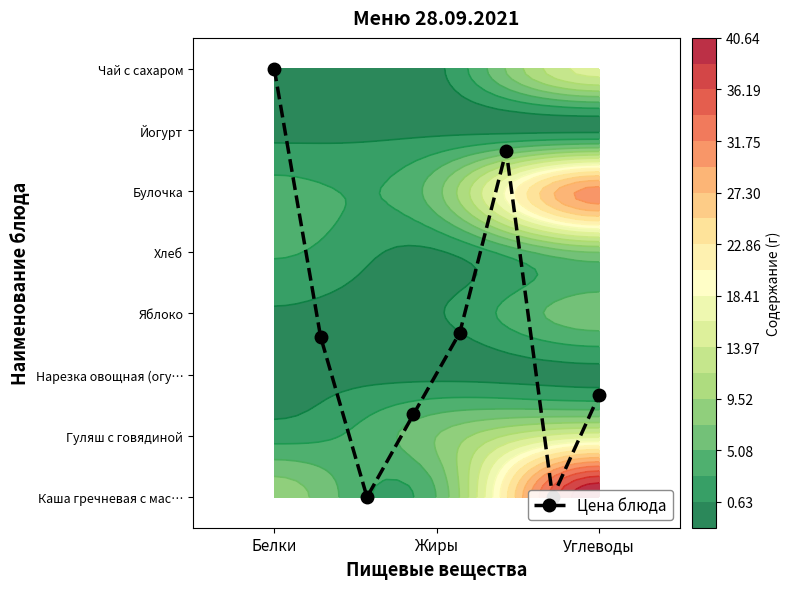

True or false: the data shows 9.6 at Белки.

False